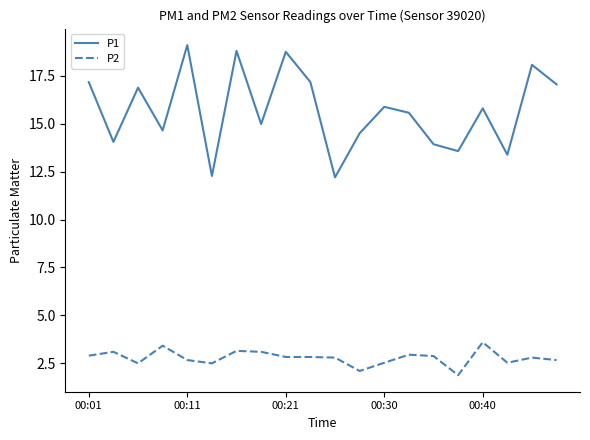

In P1, how many points are lower than both neighbors (excluding endpoints)?

7